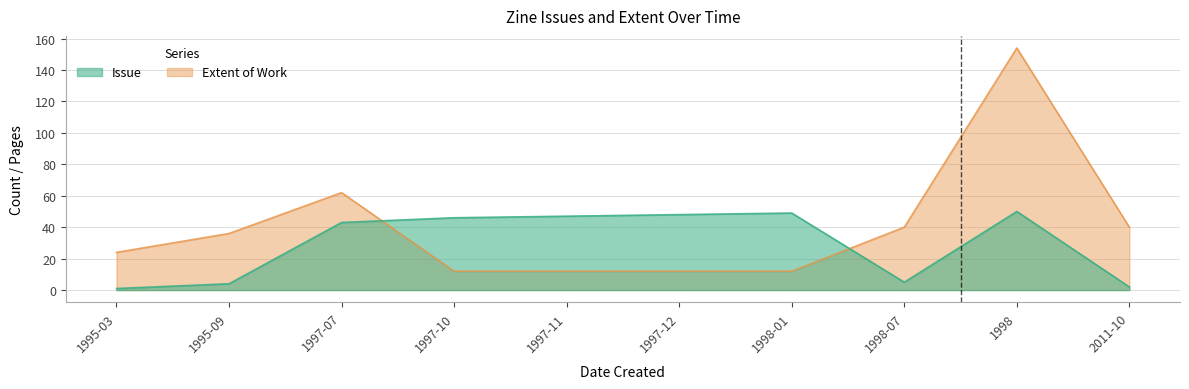

True or false: Issue has a value of 2 at 2011-10.

True